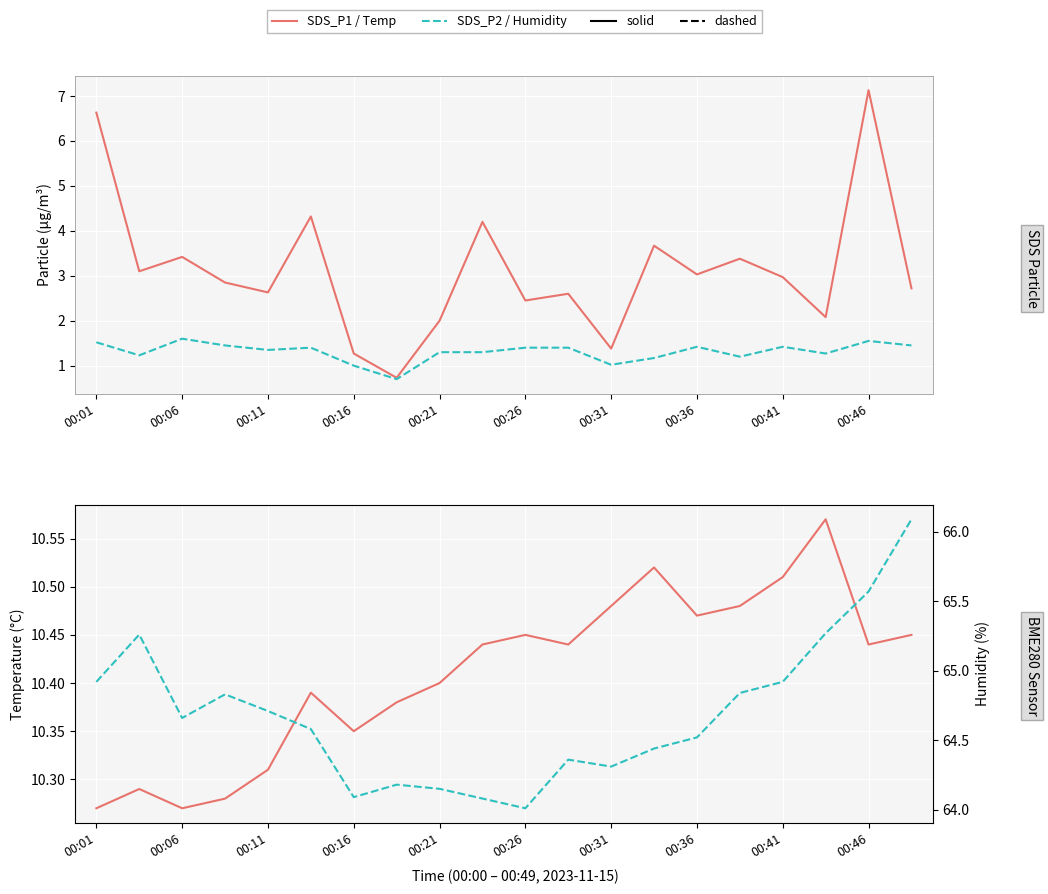

Between 00:26 and 12, which is larger?

00:26